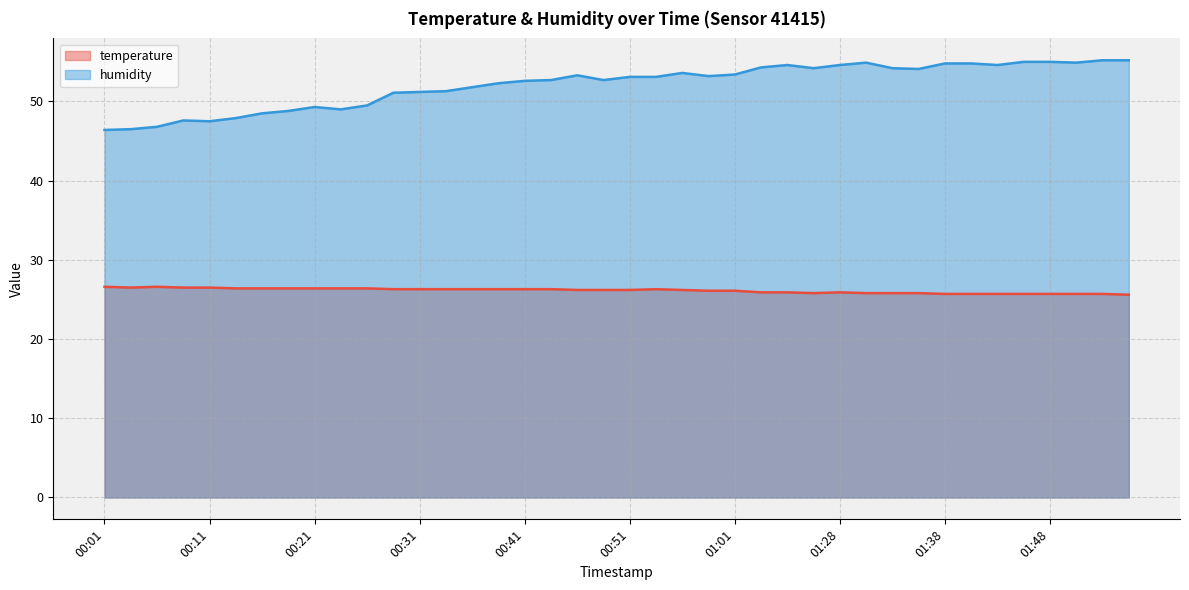

Is the value of temperature at 01:56 greater than the value of humidity at 01:36?

No